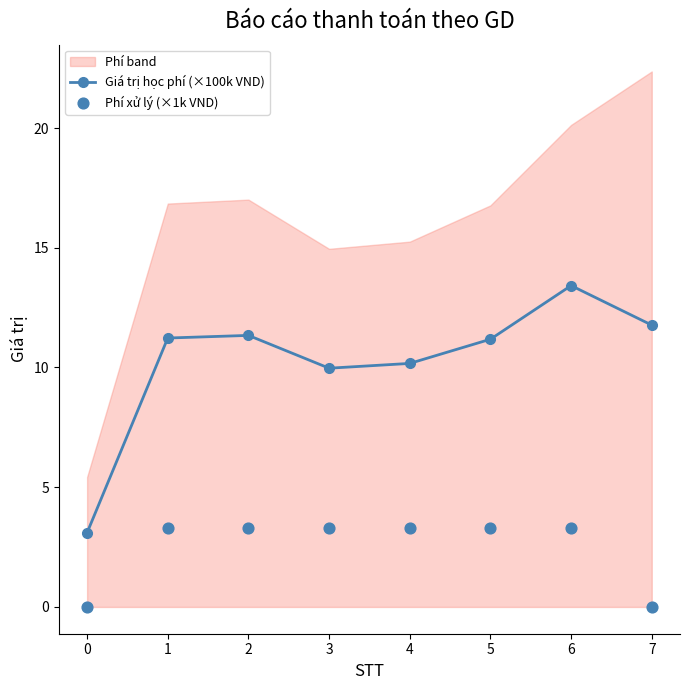

Which series reaches the maximum Y coordinate?

Giá trị học phí (×100k VND)